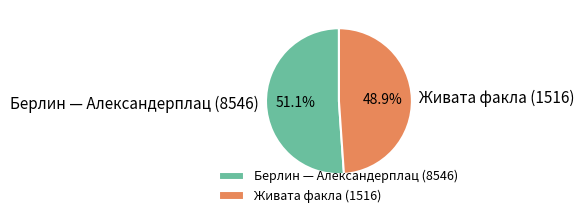

How many slices are in this pie chart?

2